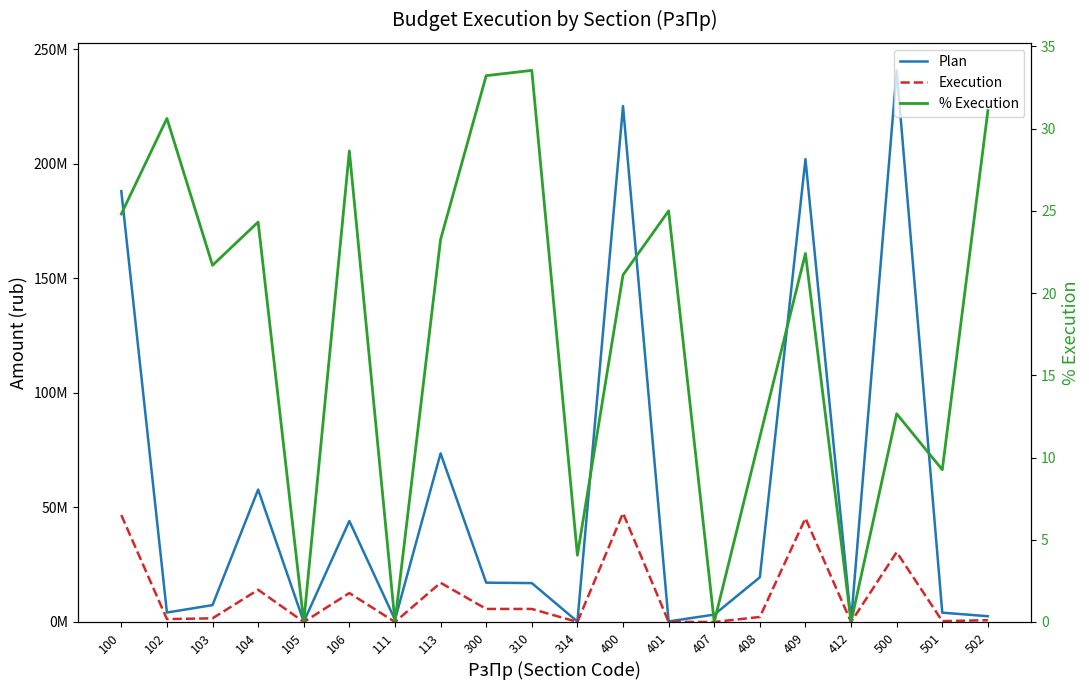

At how many categories does at least one series exceed 57575101?

6